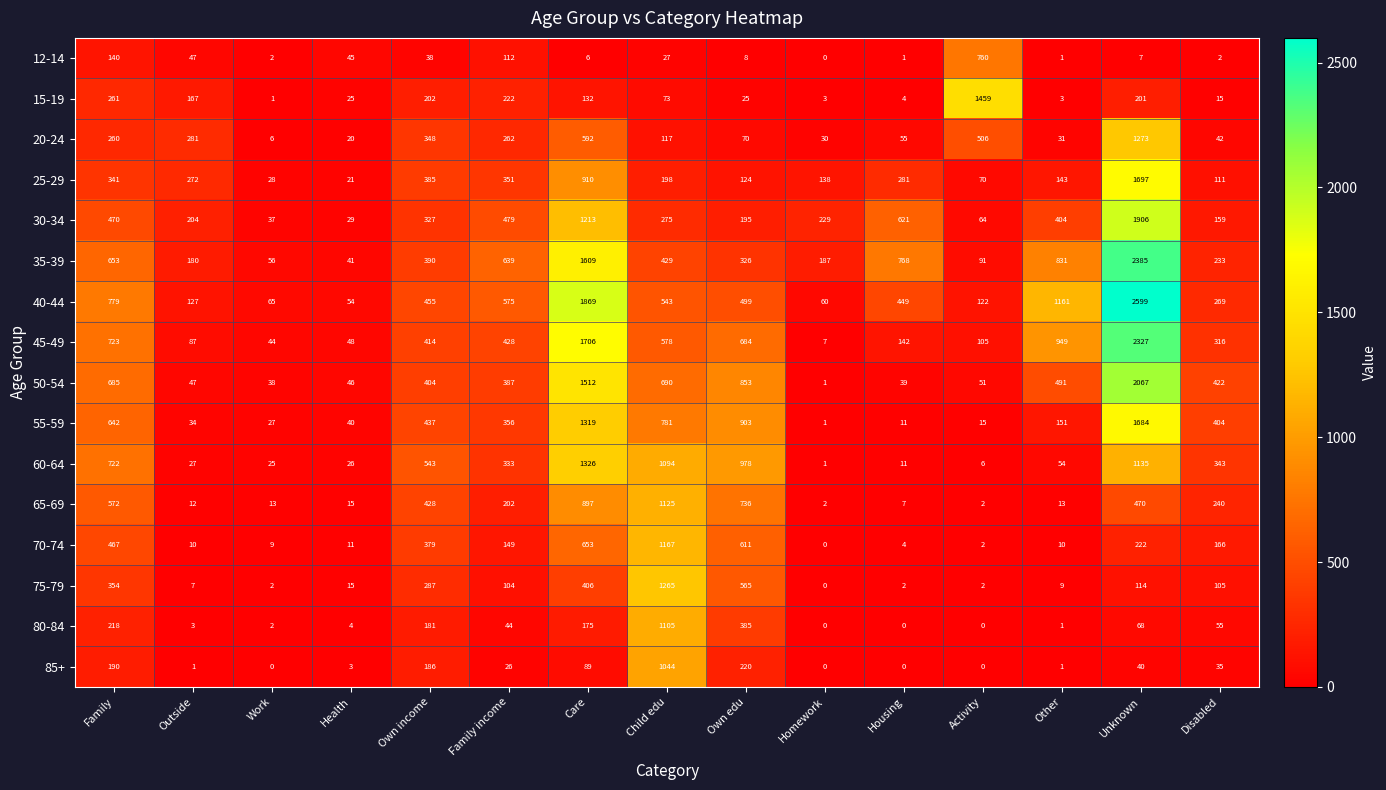

Which series changed the most between Housing and Unknown?

45-49